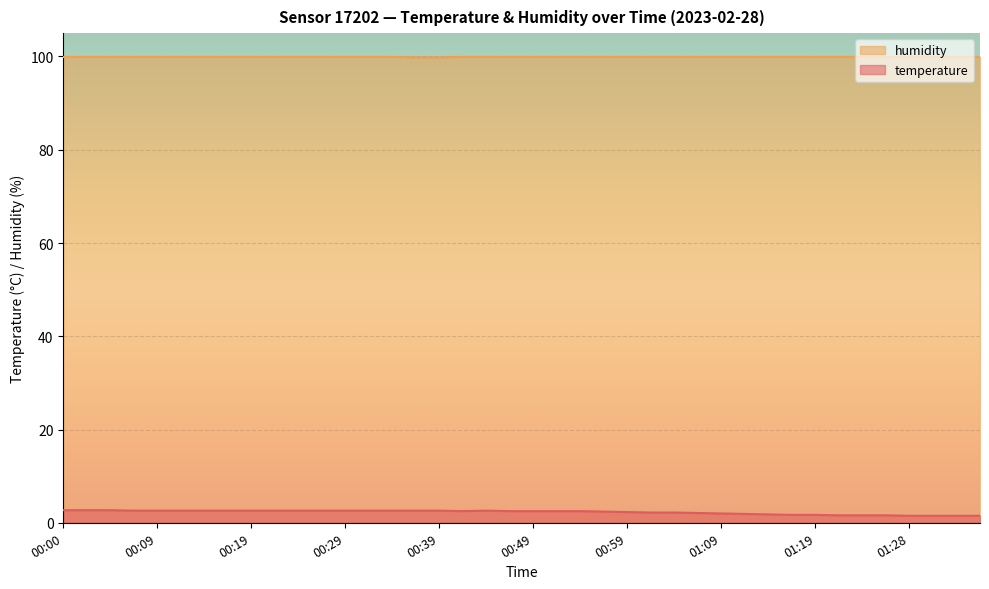

Between 00:19 and 00:32, which is larger?

00:19